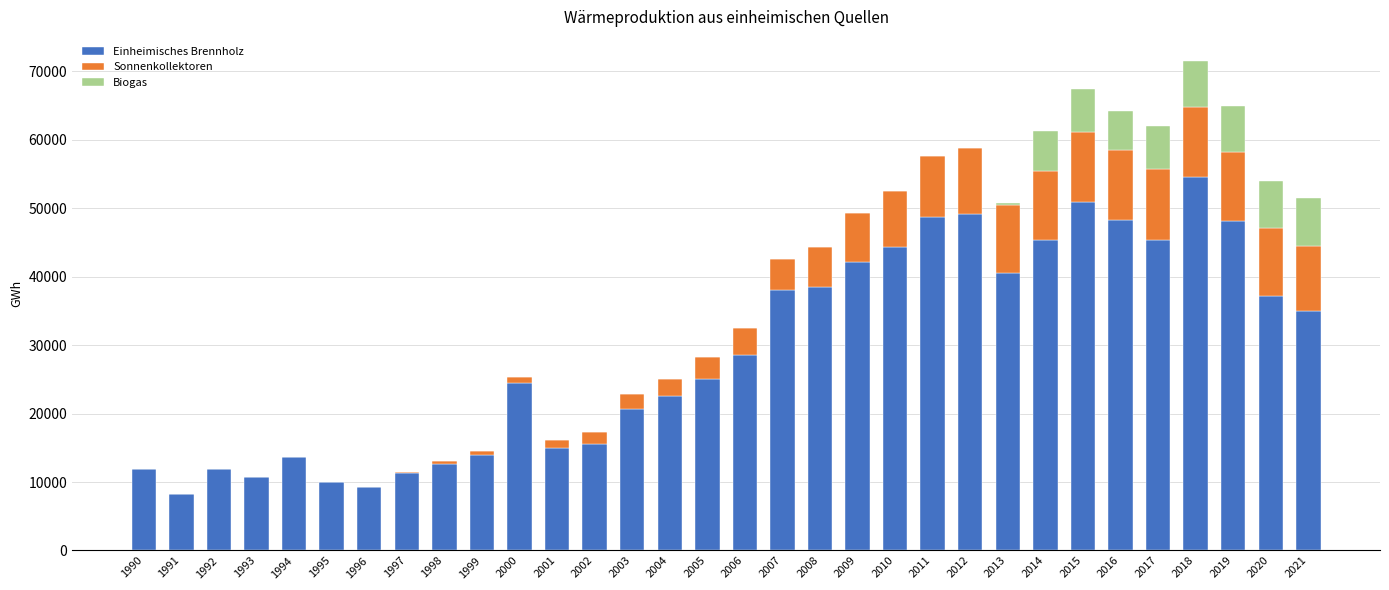

Which category has the highest value in the Einheimisches Brennholz series?

2018